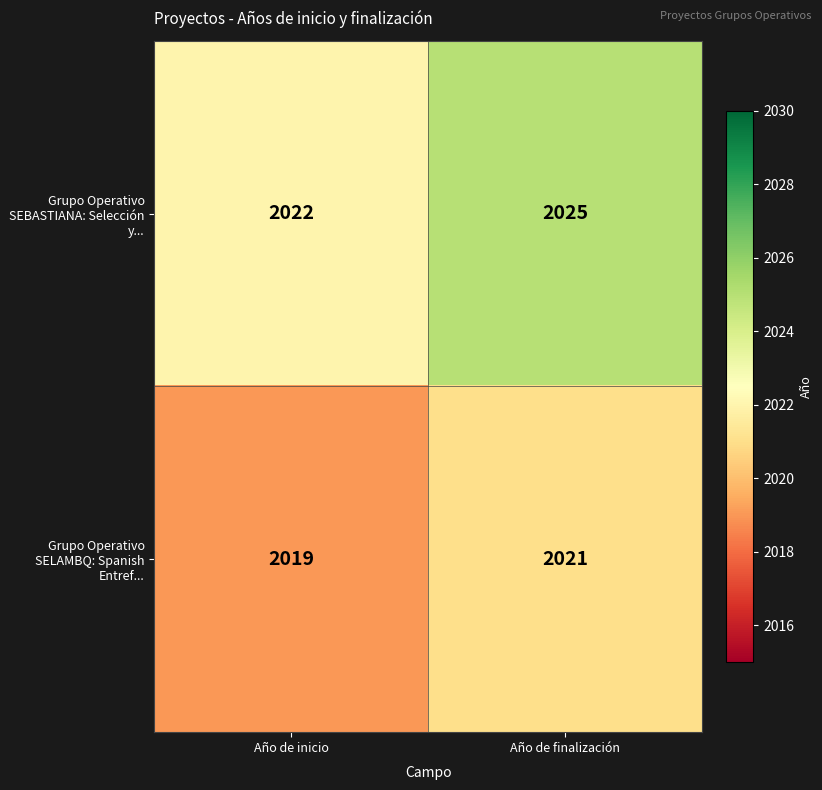

What is the difference between the highest and lowest values at Año de finalización?

4